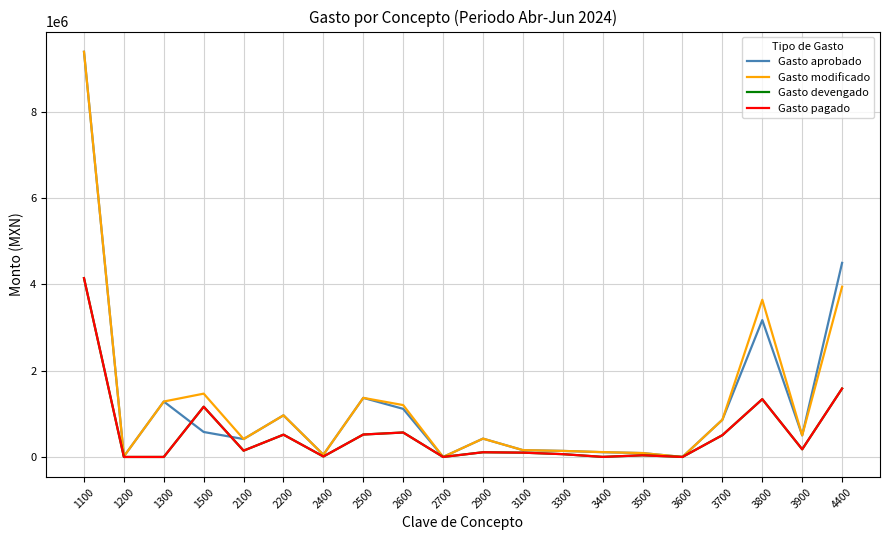

What is the greatest value displayed?

9393800.0